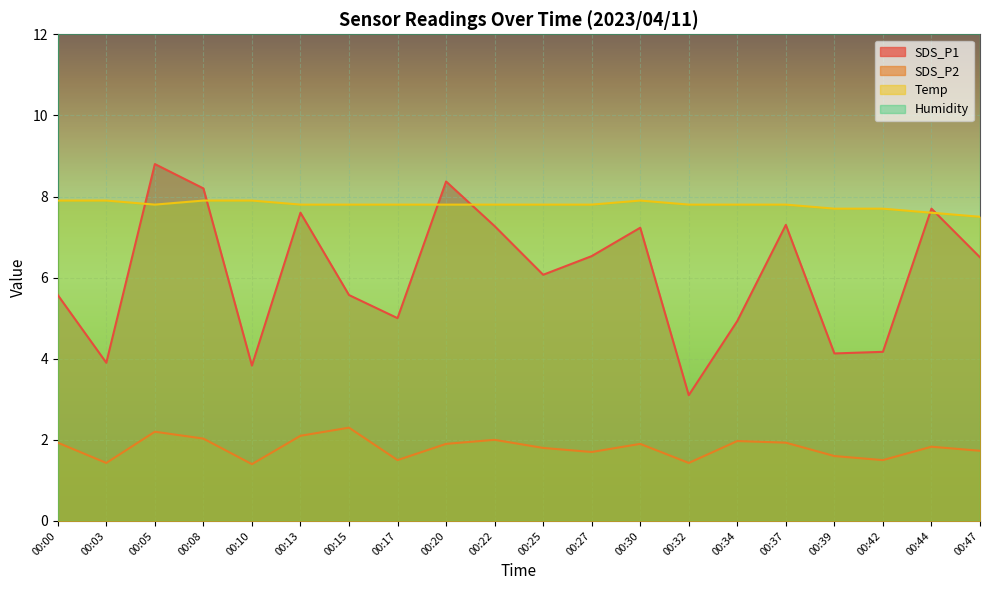

Which series has the largest total across all categories?

Temp